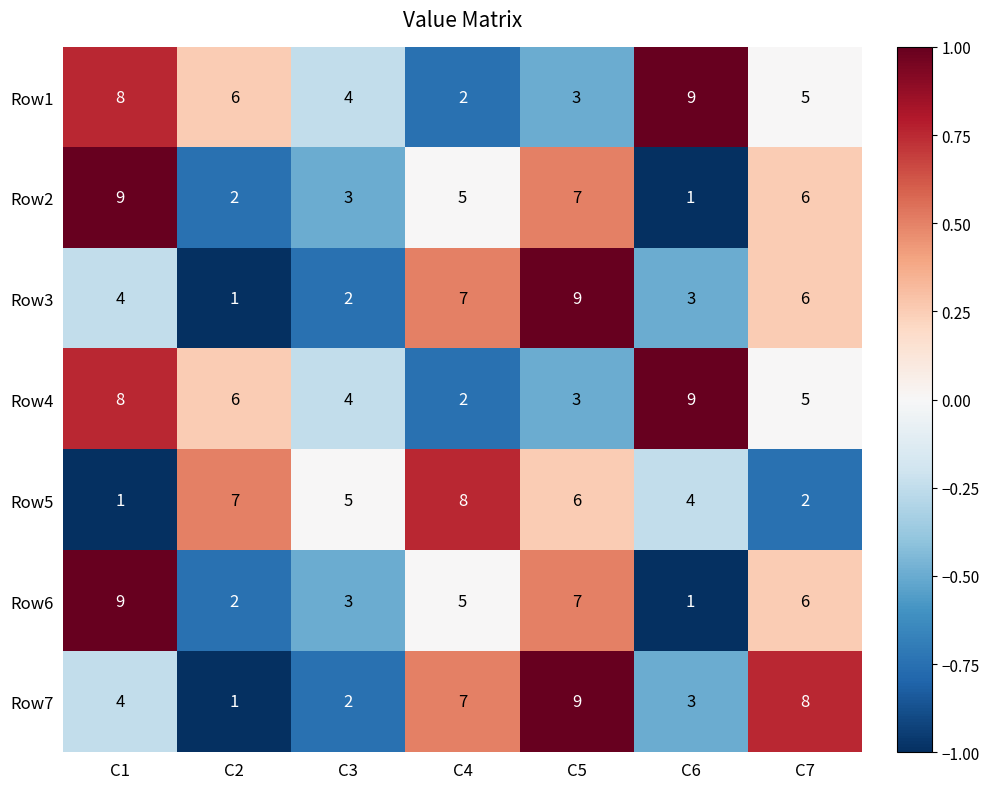

Is it true that Row3 equals 2 at C2?

False